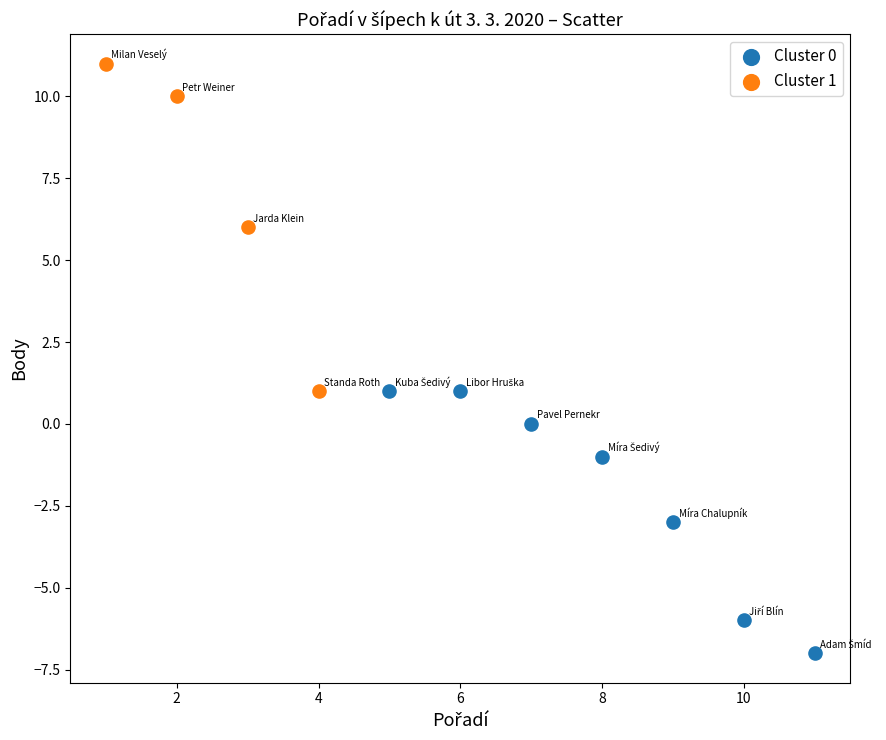

Which series contains the lowest Y value?

Cluster 0